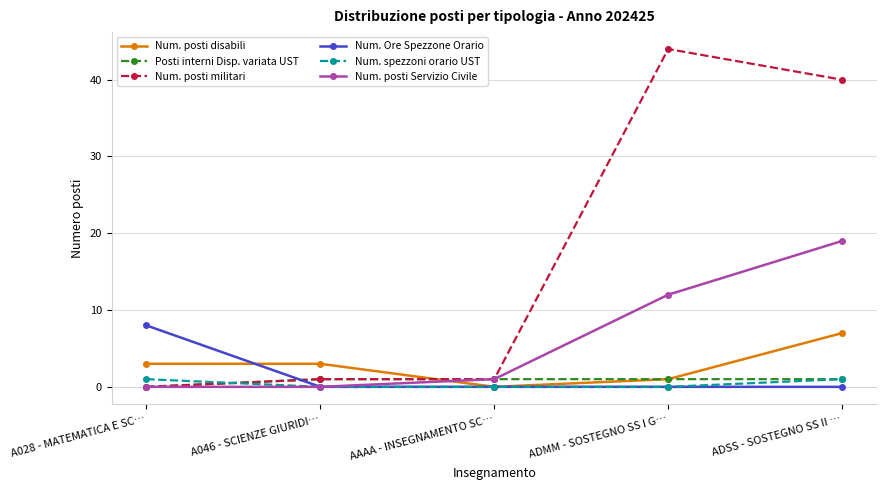

What is the maximum value shown in the chart?

44